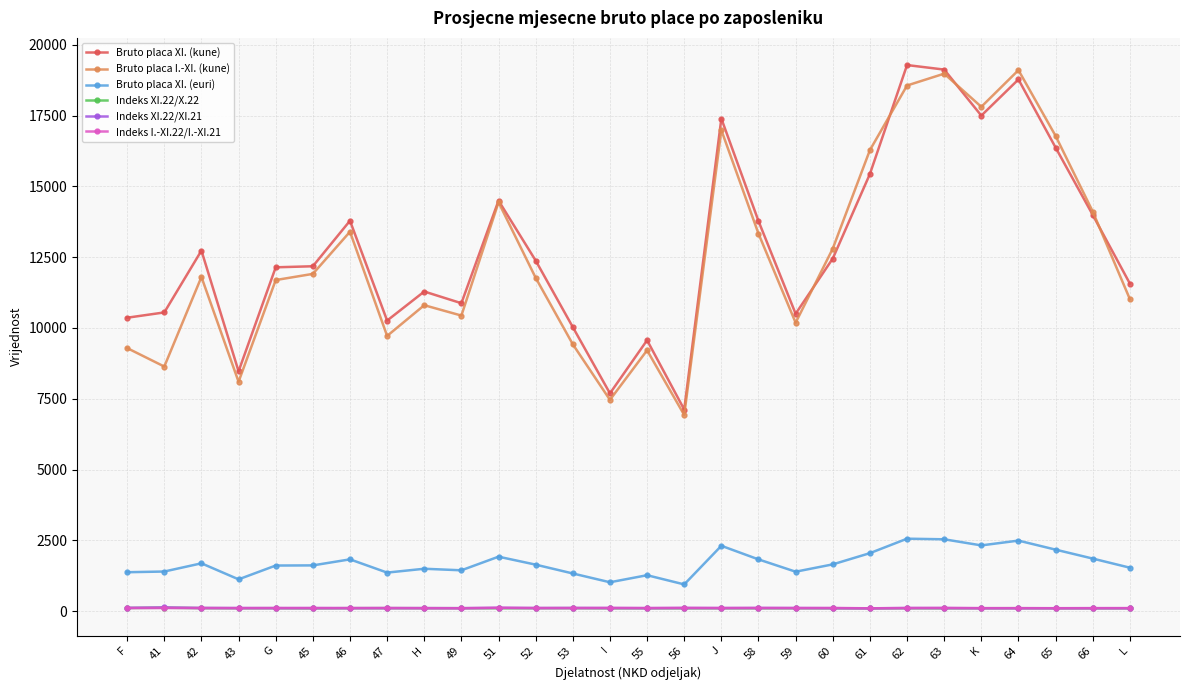

Is the value of Indeks XI.22/XI.21 at 63 greater than the value of Bruto placa I.-XI. (kune) at 56?

No